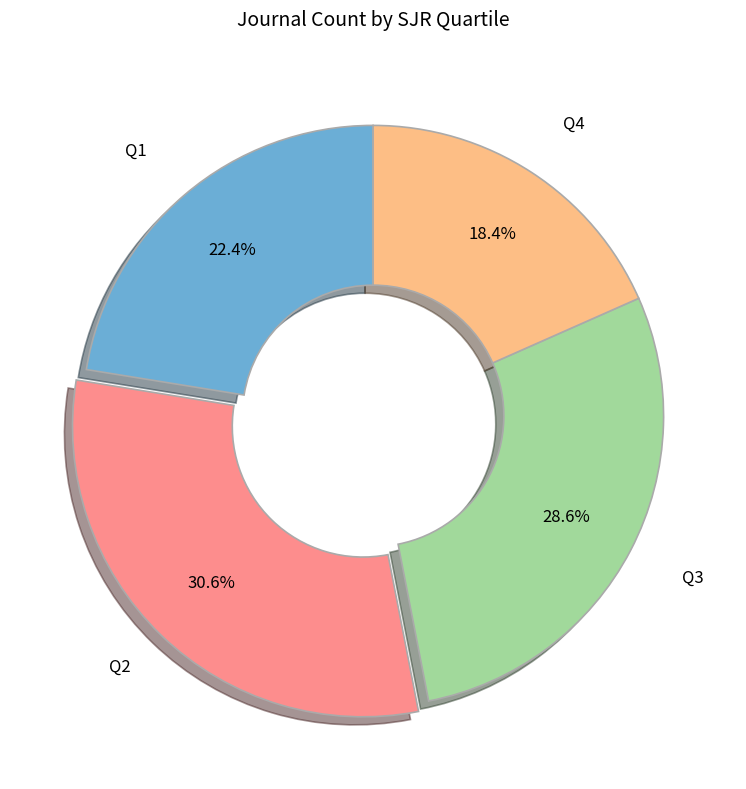

Is Q4 the majority of the pie?

No